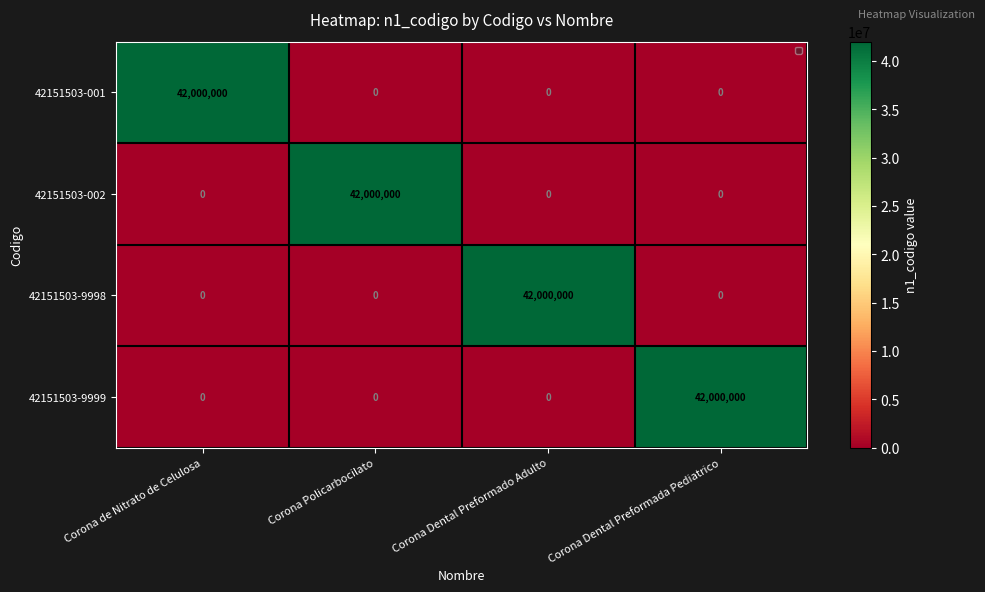

Reading left to right, extract all data points from this chart.

42151503-001: 42000000	0	0	0
42151503-002: 0	42000000	0	0
42151503-9998: 0	0	42000000	0
42151503-9999: 0	0	0	42000000